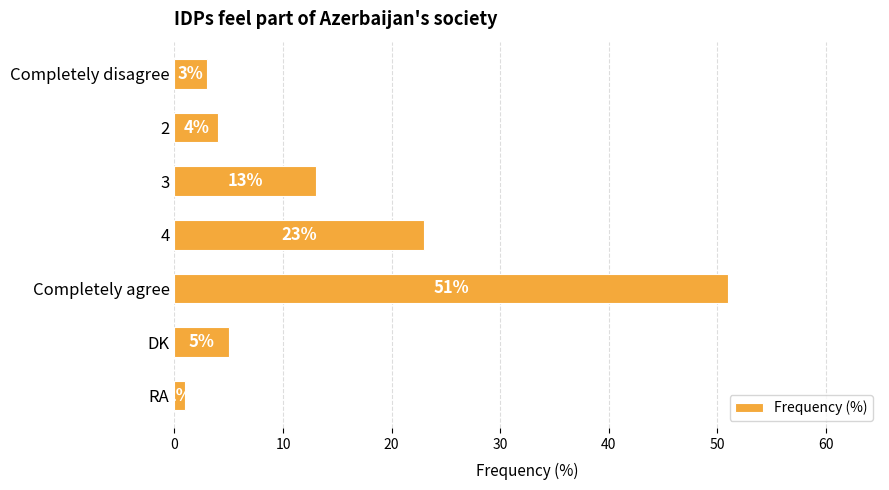

The value at Completely agree is 15. True or false?

False